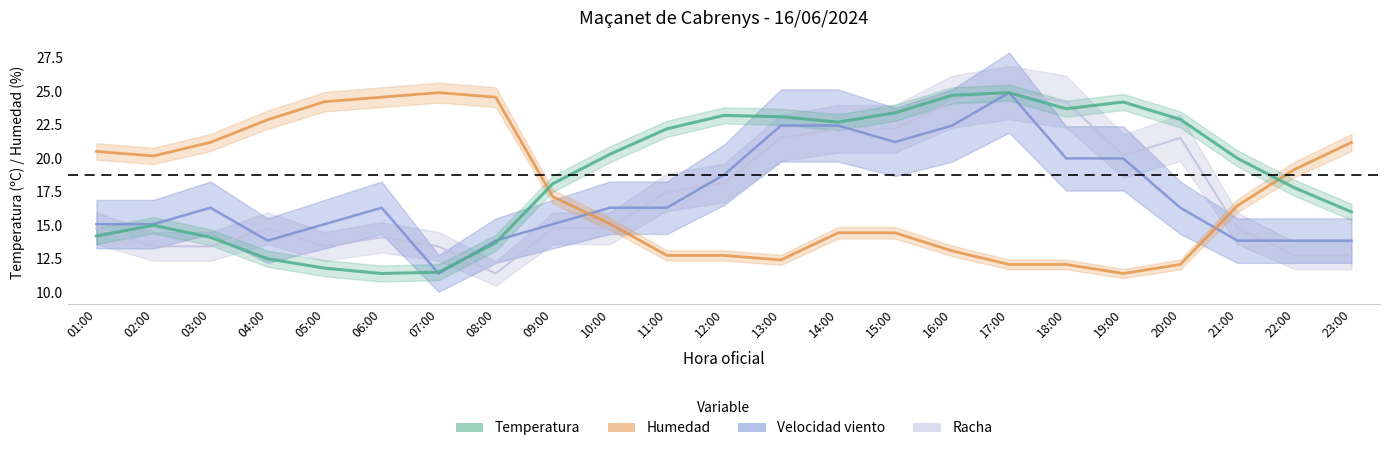

What is the spread (max minus min) of values at 05:00?

12.4